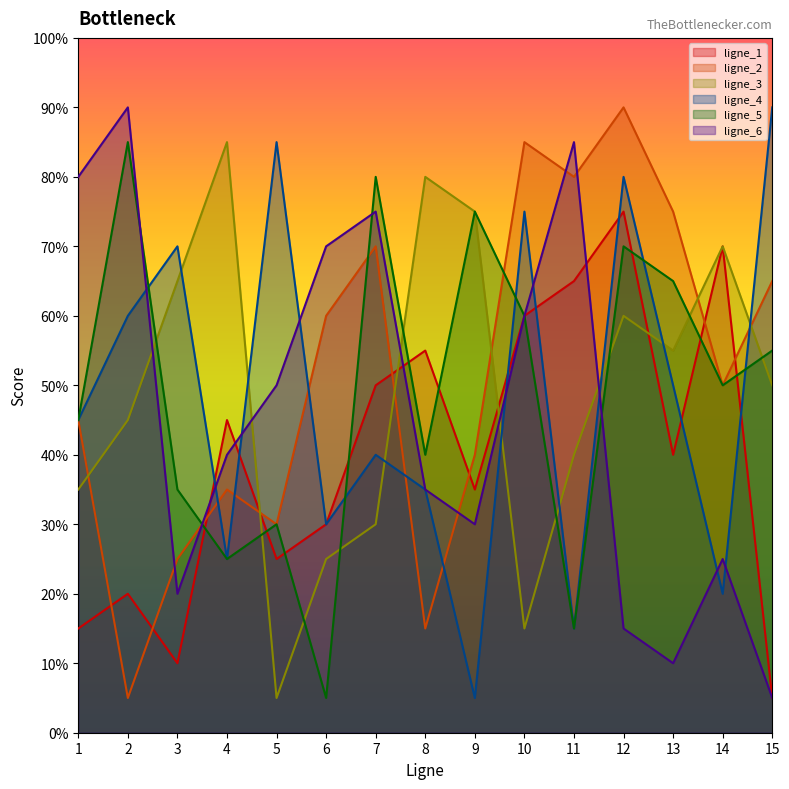

At which category does ligne_2 reach its first local valley?

2